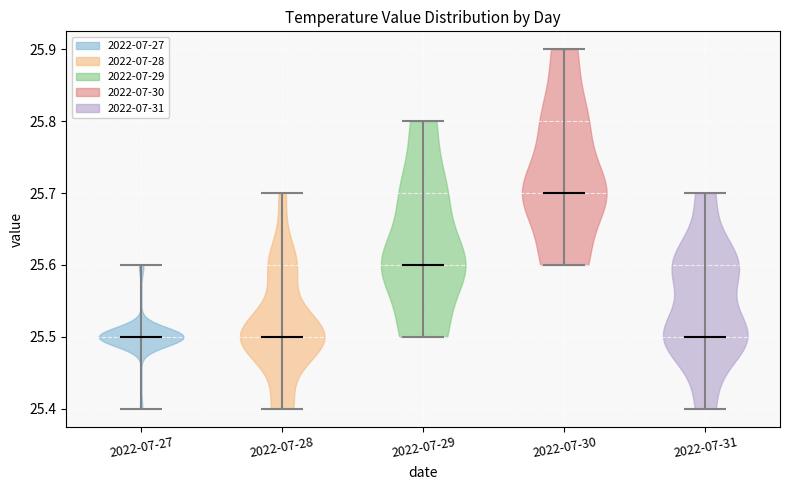

What is the lowest point the violin for 2022-07-29 reaches on the y-axis? The values are not printed on the chart, so give them approximately, as read against the axis.

25.5